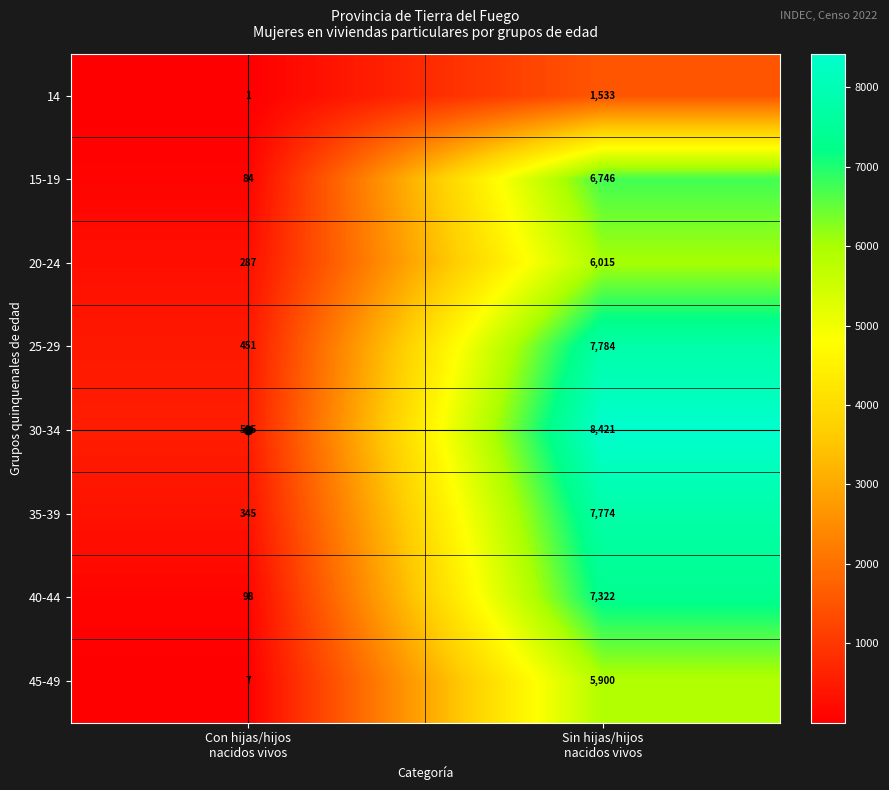

Rank the series by their maximum value, from lowest to highest.

14, 45-49, 20-24, 15-19, 40-44, 35-39, 25-29, 30-34